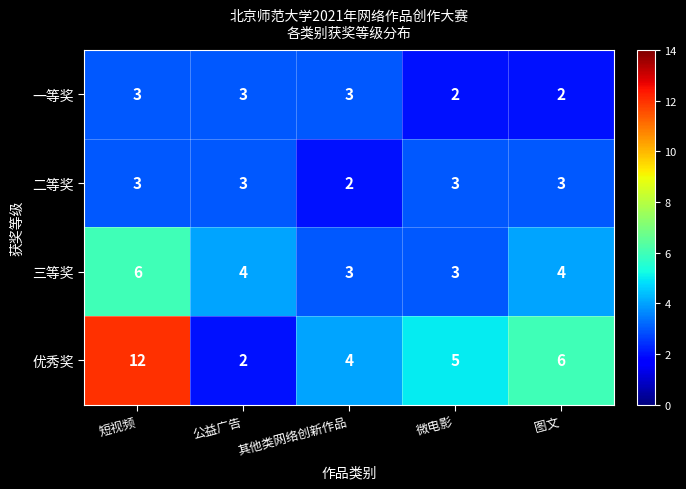

At which category is the sum across all series the highest?

短视频